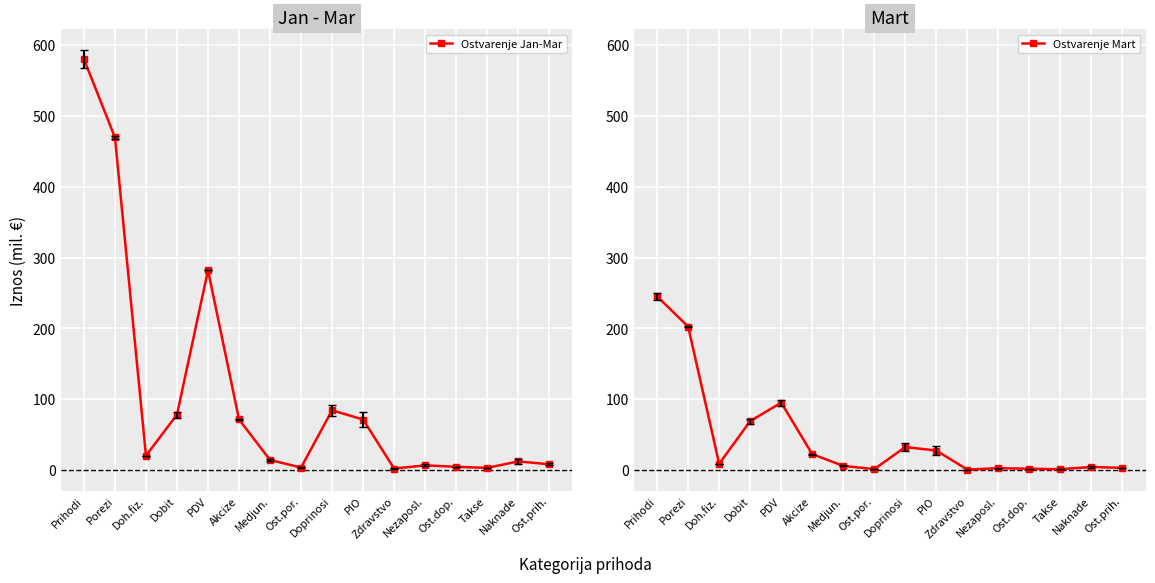

Which series changed the most between Porezi and Medjun.?

Ostvarenje Jan-Mar